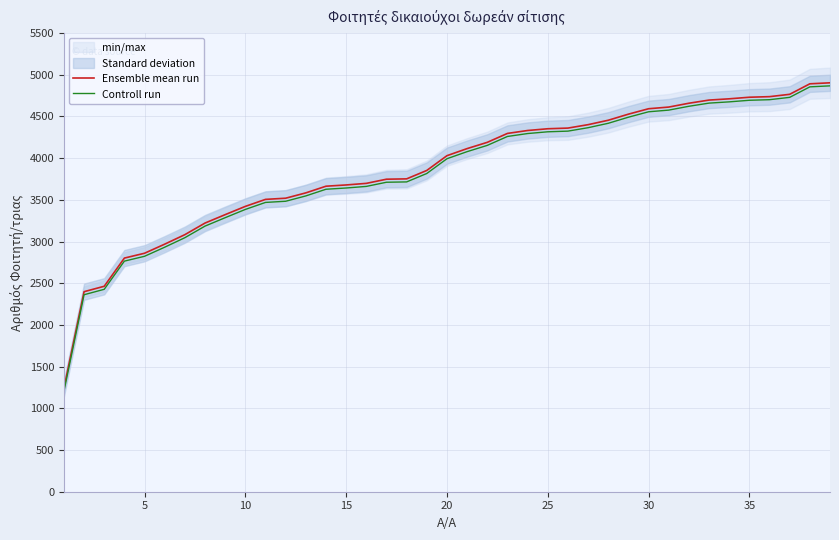

Which series has the largest total across all categories?

Ensemble mean run